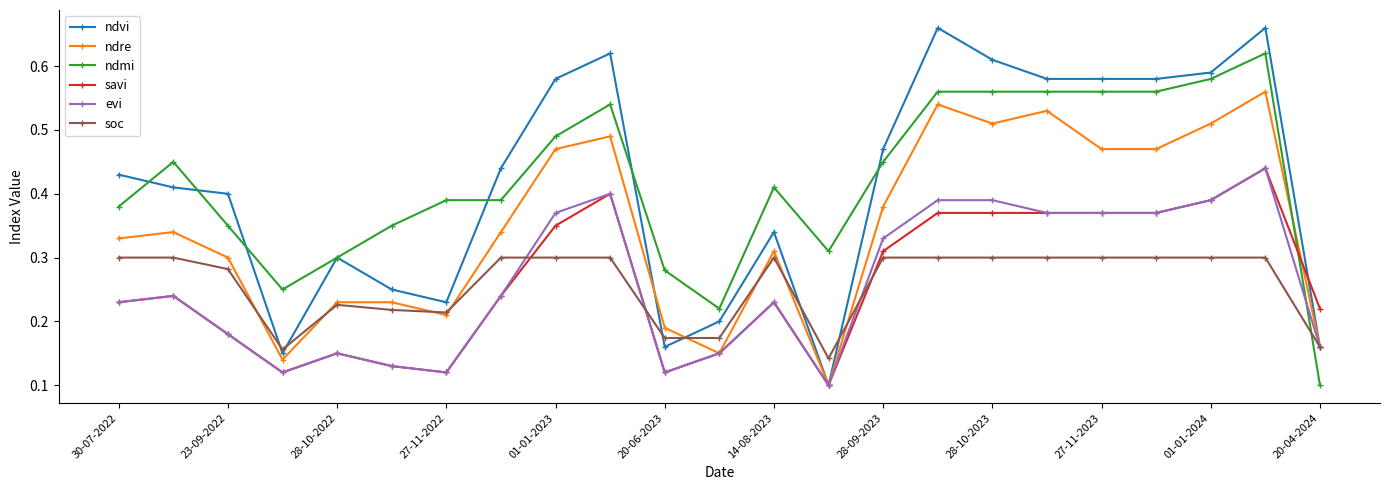

True or false: evi has more than 1 interior local peaks.

True